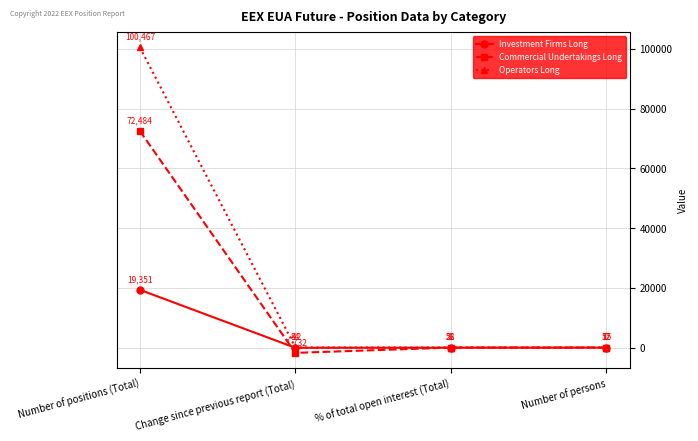

Is this an area chart (filled region under the line)?

No